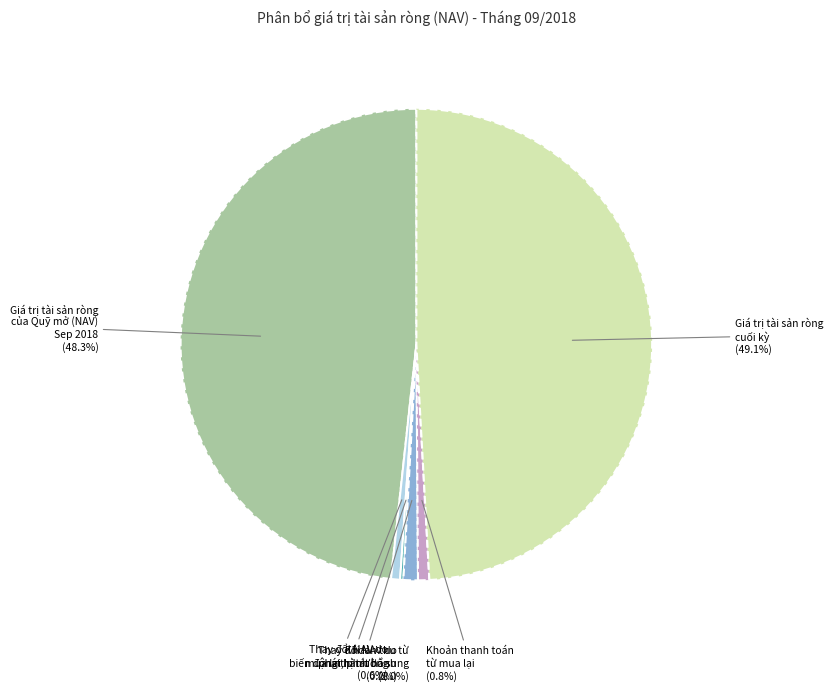

Is there any slice that represents more than half of the pie?

No